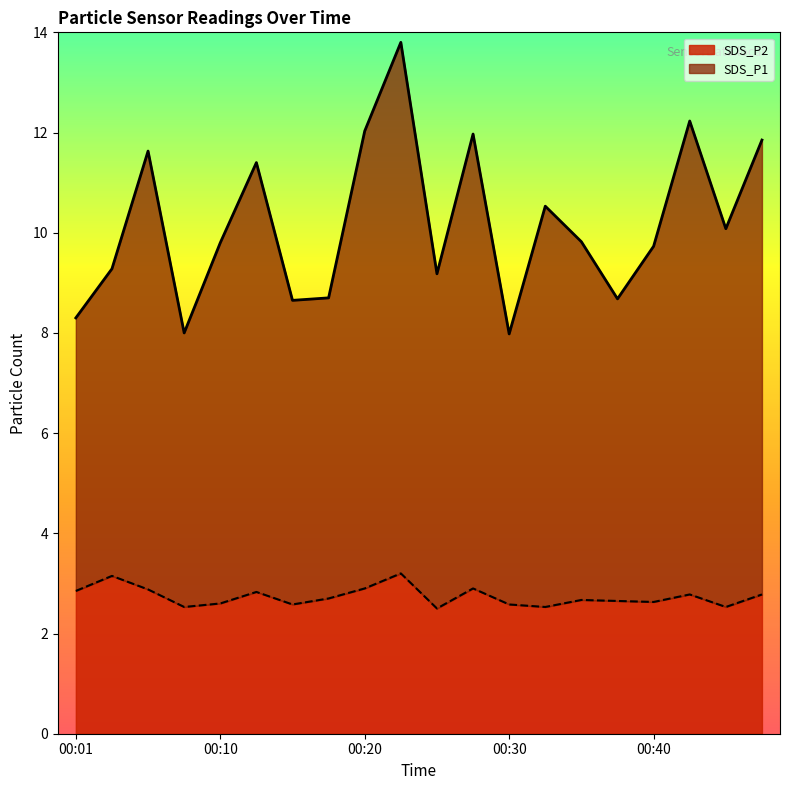

What is the difference between the highest and lowest values at 00:35?

7.2